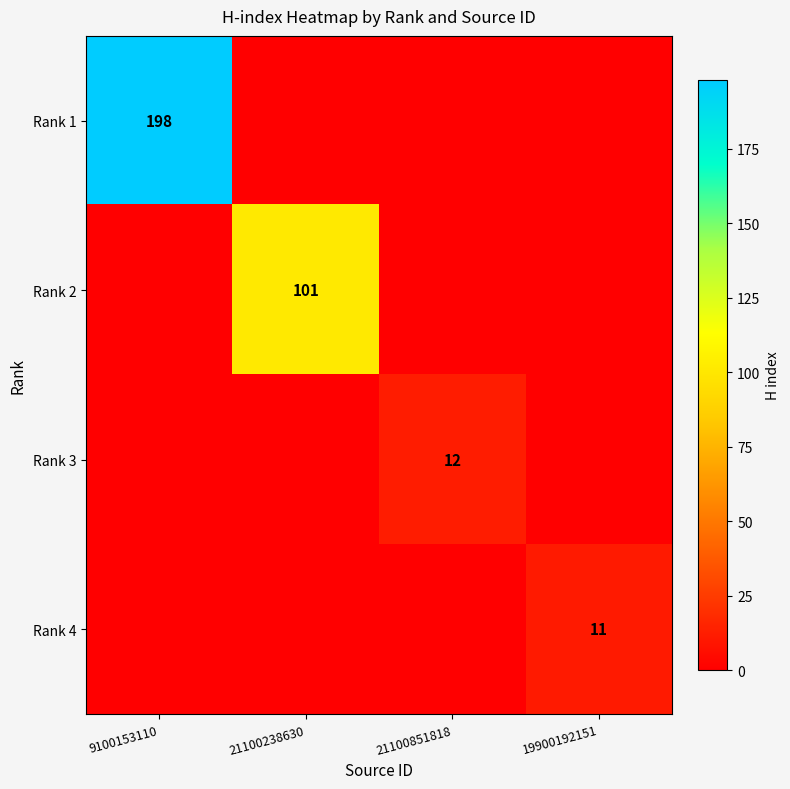

The Rank 4 series shows 11 at 19900192151. True or false?

True